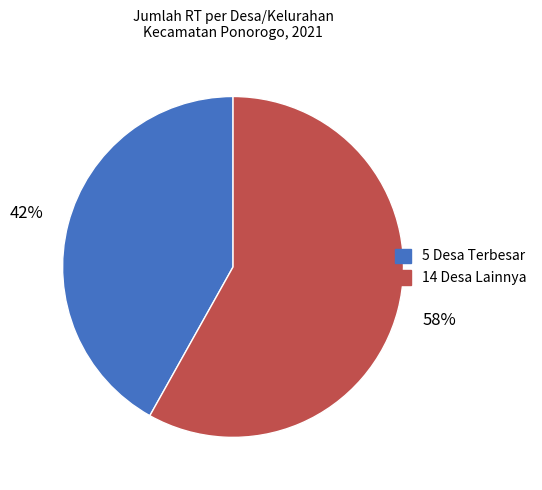

Is there a majority slice in this chart?

Yes